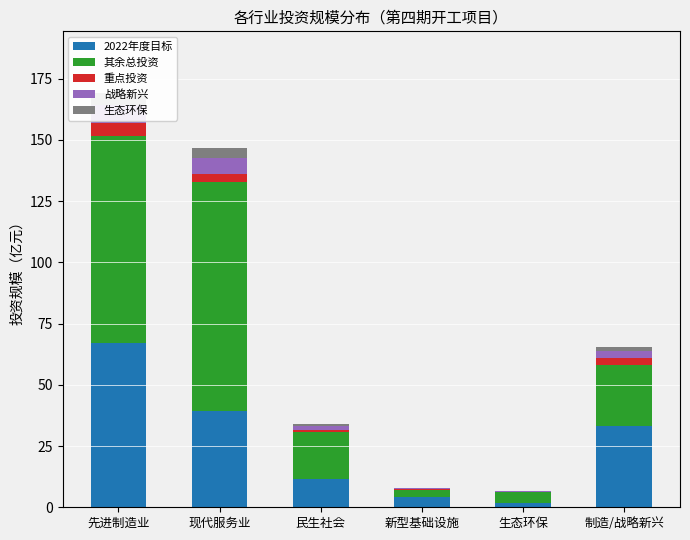

Between 现代服务业 and 新型基础设施, which series saw the biggest shift?

其余总投资